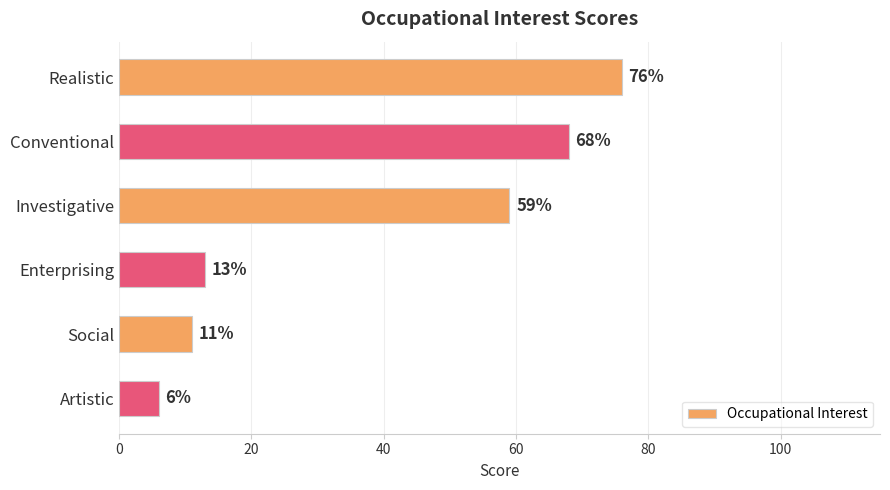

Where is the data nearest to the value 41?

Investigative